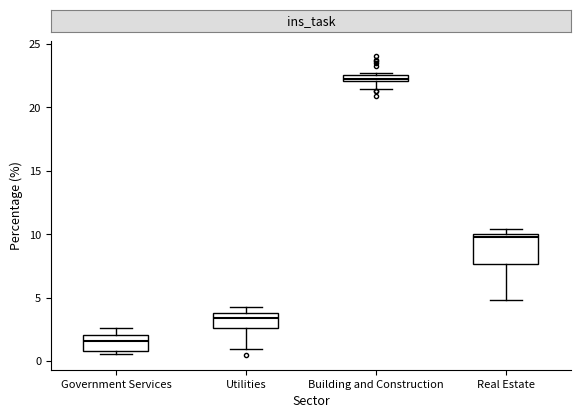

Where is the lower edge of the box for Real Estate on the y-axis? The values are not printed on the chart, so give them approximately, as read against the axis.

7.5